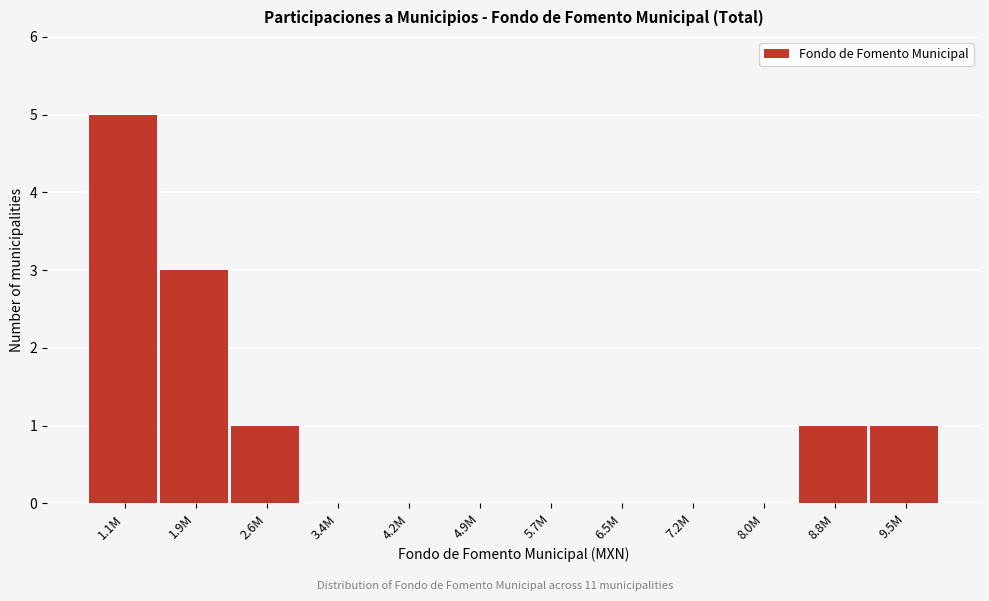

Reading left to right, list all the values displayed in this chart.

1.1M=5	1.9M=3	2.6M=1	3.4M=0	4.2M=0	4.9M=0	5.7M=0	6.5M=0	7.2M=0	8.0M=0	8.8M=1	9.5M=1